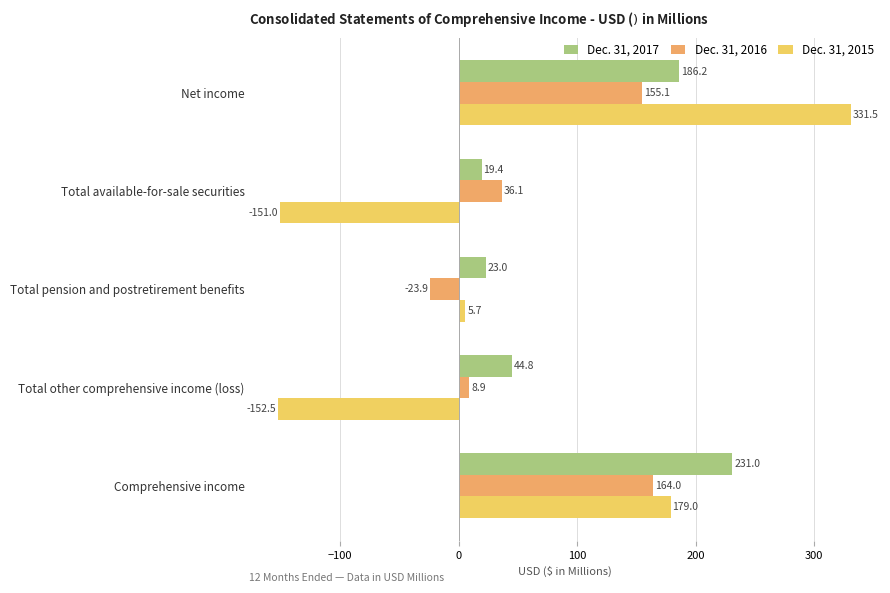

What is the sum of all Dec. 31, 2016 values?

340.2